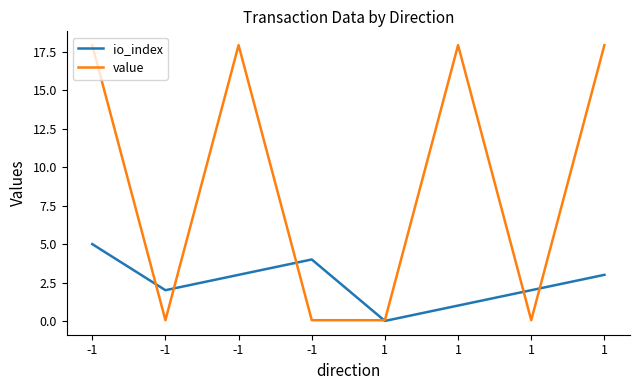

Which series ends up on top after the final intersection of value and io_index?

value